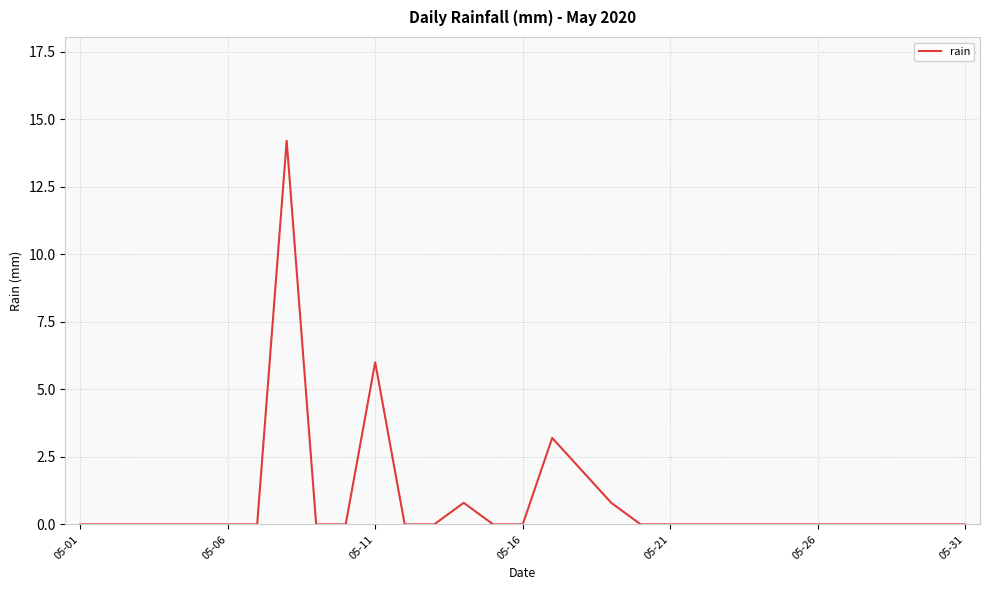

Reading right to left, transcribe all the data shown in this chart.

0.0	0.0	0.0	0.0	0.0	0.0	0.0	0.0	0.0	0.0	0.0	0.0	0.8	2.0	3.2	0.0	0.0	0.8	0.0	0.0	6.0	0.0	0.0	14.2	0.0	0.0	0.0	0.0	0.0	0.0	0.0